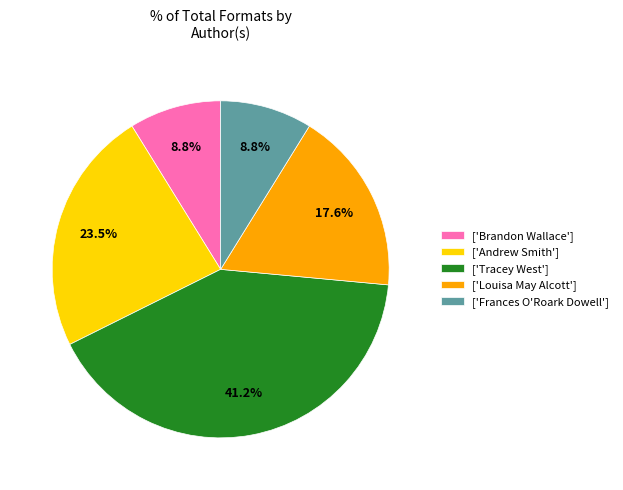

What is the largest slice in the pie chart?

['Tracey West']